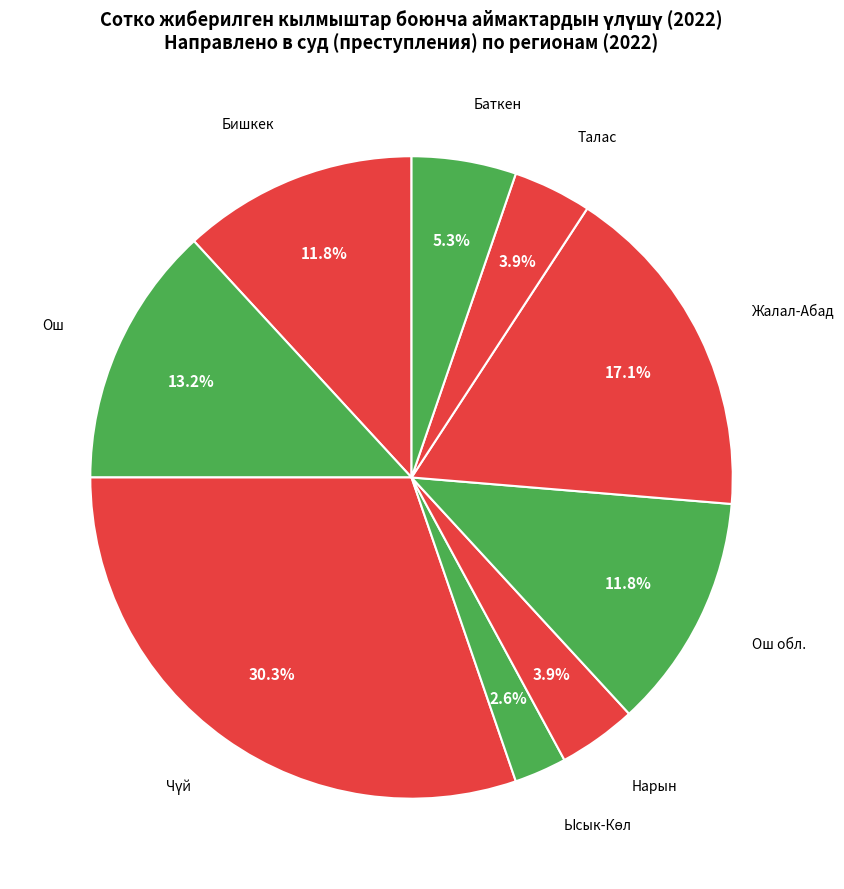

What is the total percentage of Баткен and Ош обл.?

17.1%